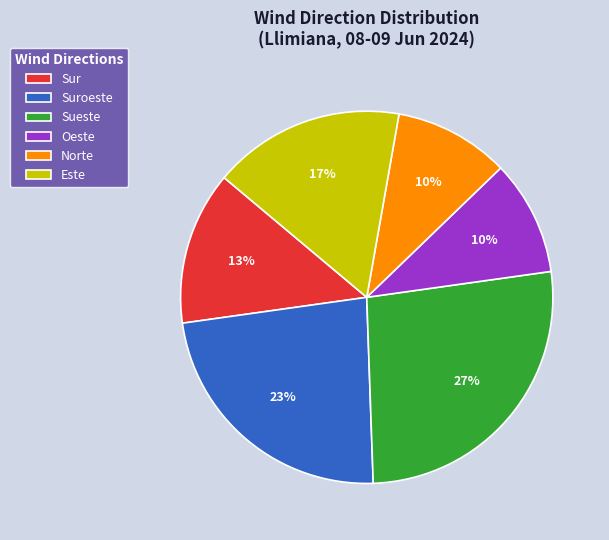

Which has a higher value, Sur or Este?

Este